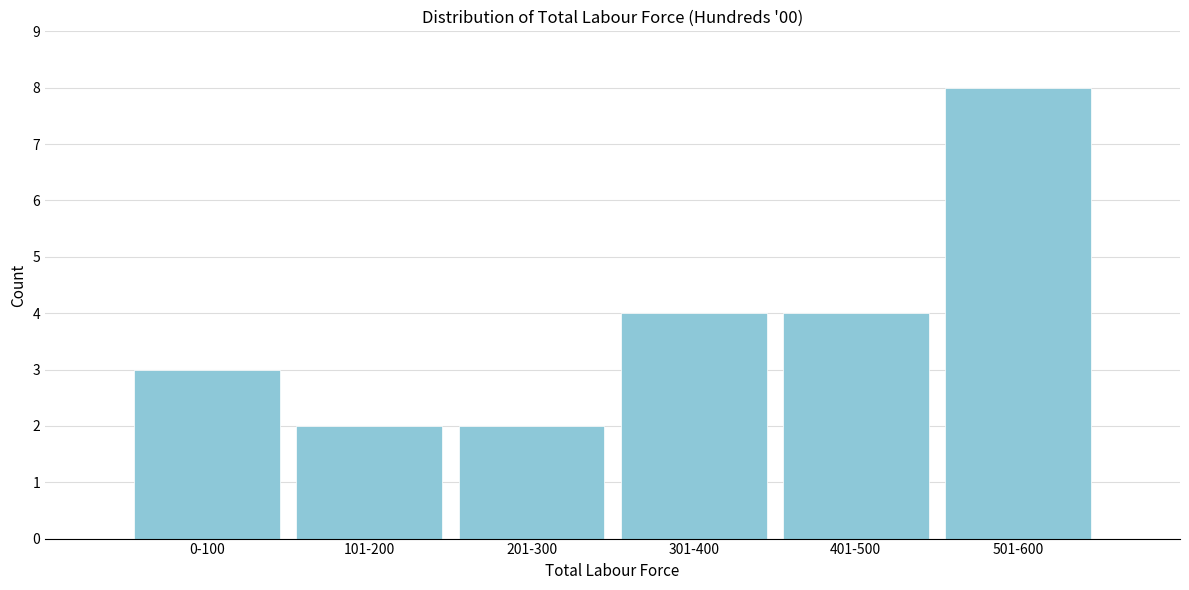

Reading left to right, transcribe all the data shown in this chart.

3	2	2	4	4	8